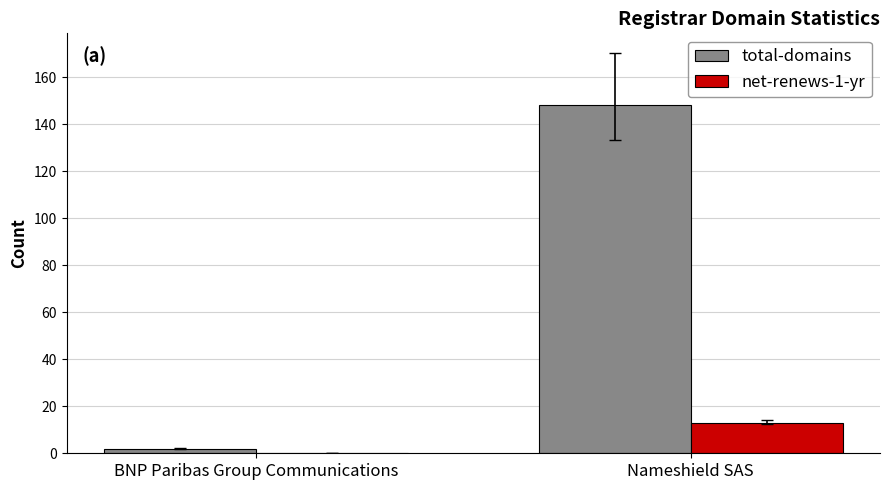

What is the sum of the total-domains values at Nameshield SAS and BNP Paribas Group Communications?

150